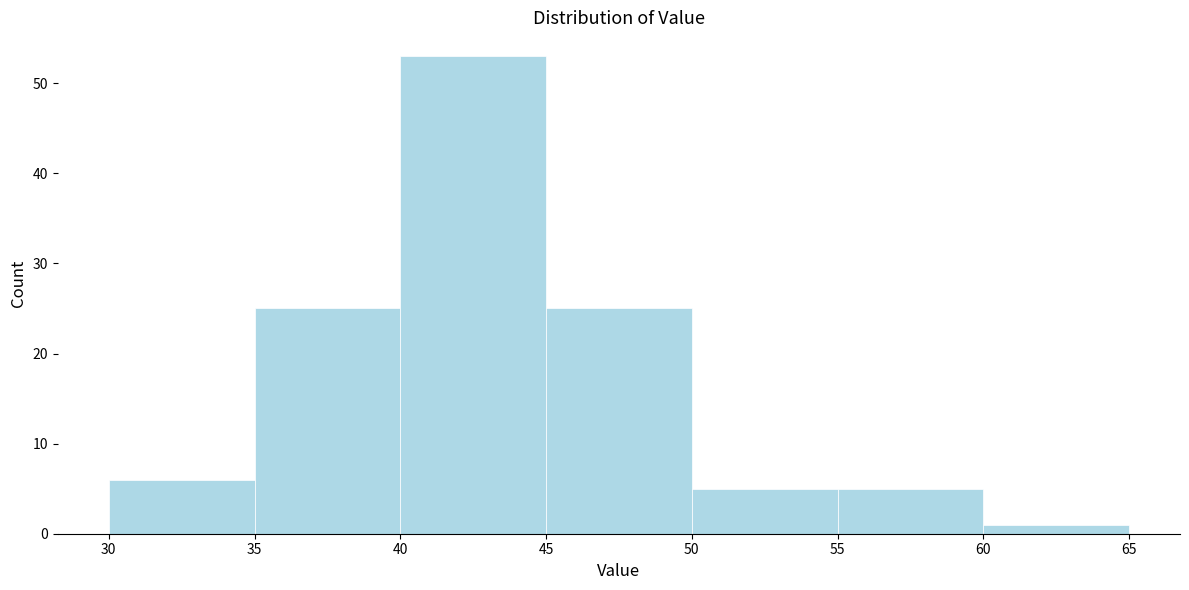

What is the height of the bar covering 35 to 40 on the x-axis? The values are not printed on the chart, so give them approximately, as read against the axis.

25